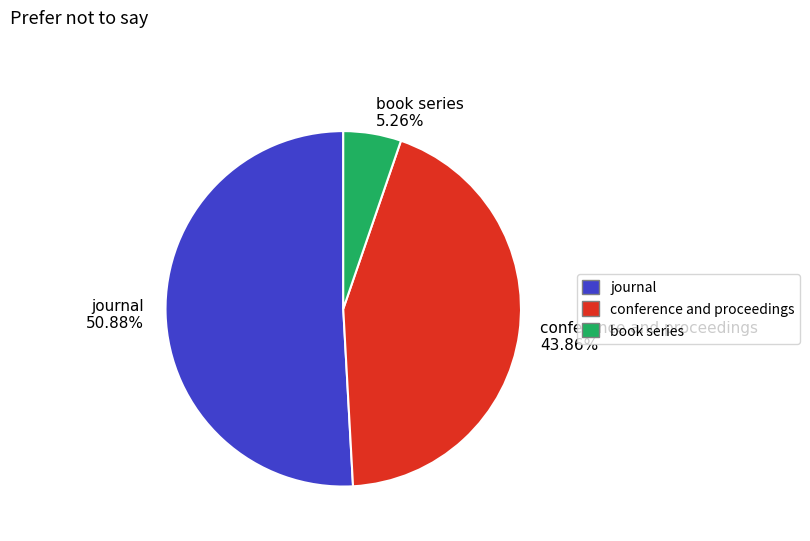

To the nearest percent, what is the difference between the book series and journal slice percentages?

46%